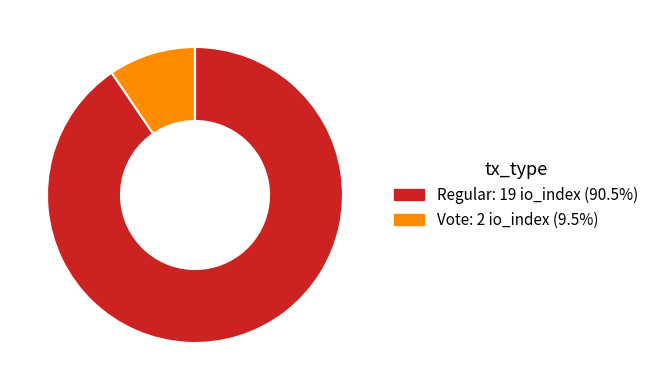

Does any single category account for the majority?

Yes